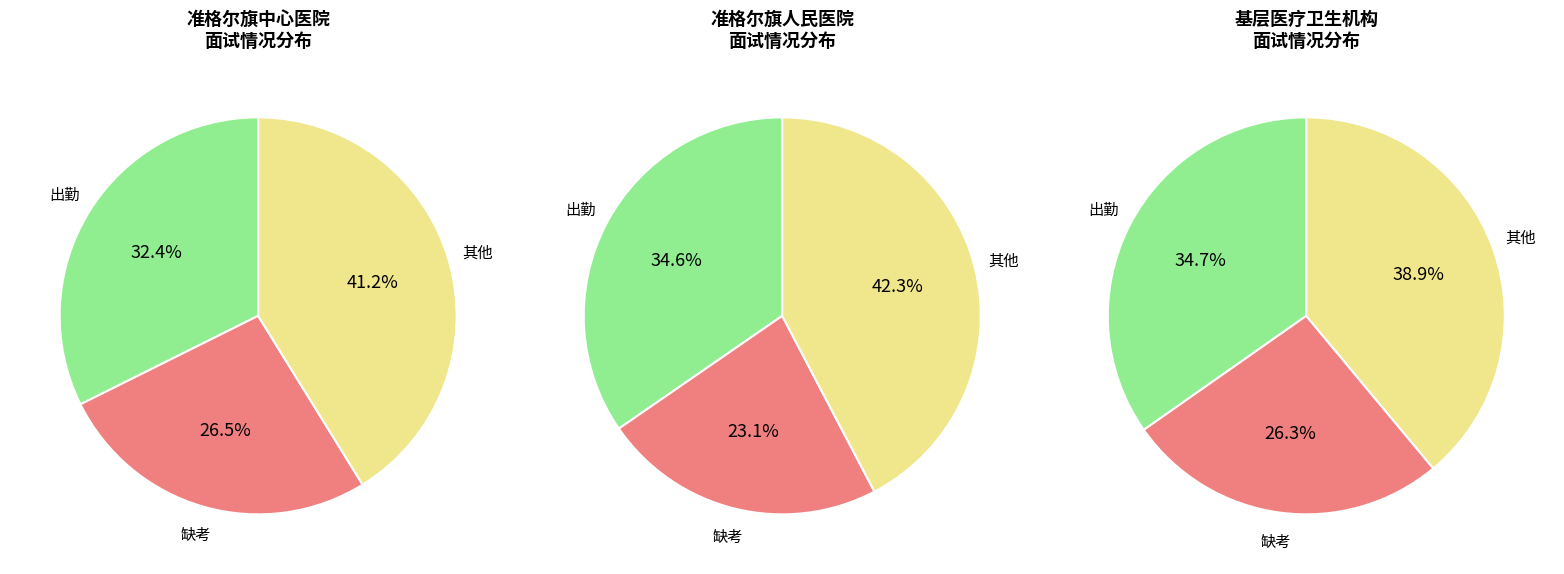

Combined, what portion of the pie is 准格尔旗中心医院 and 基层医疗卫生机构?

54.7%